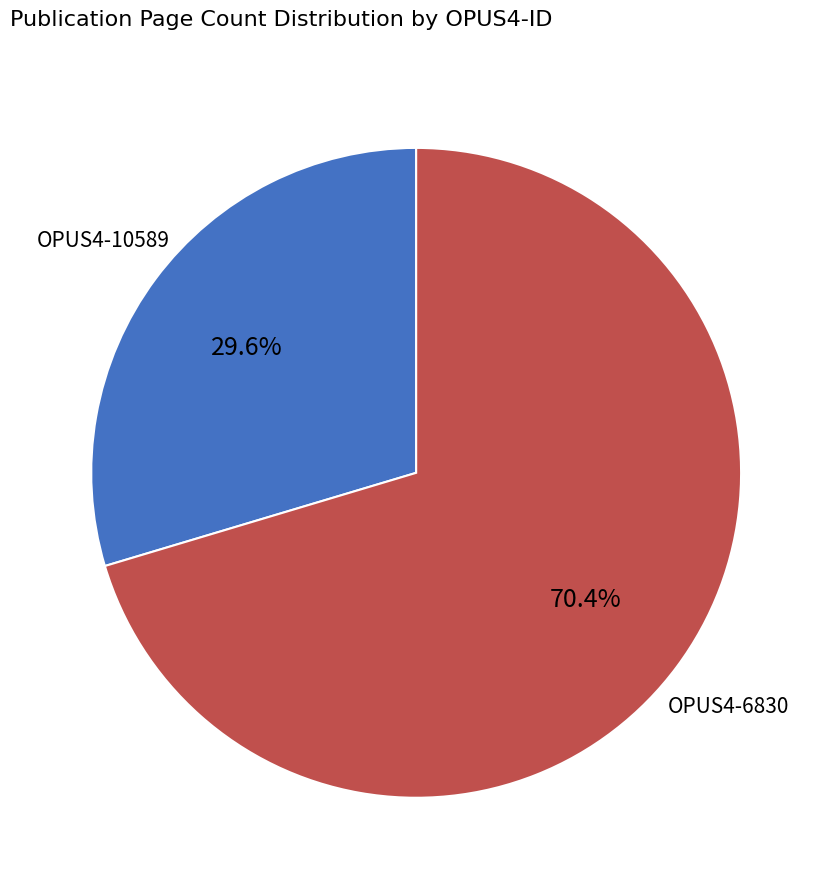

How many segments does this pie chart have?

2